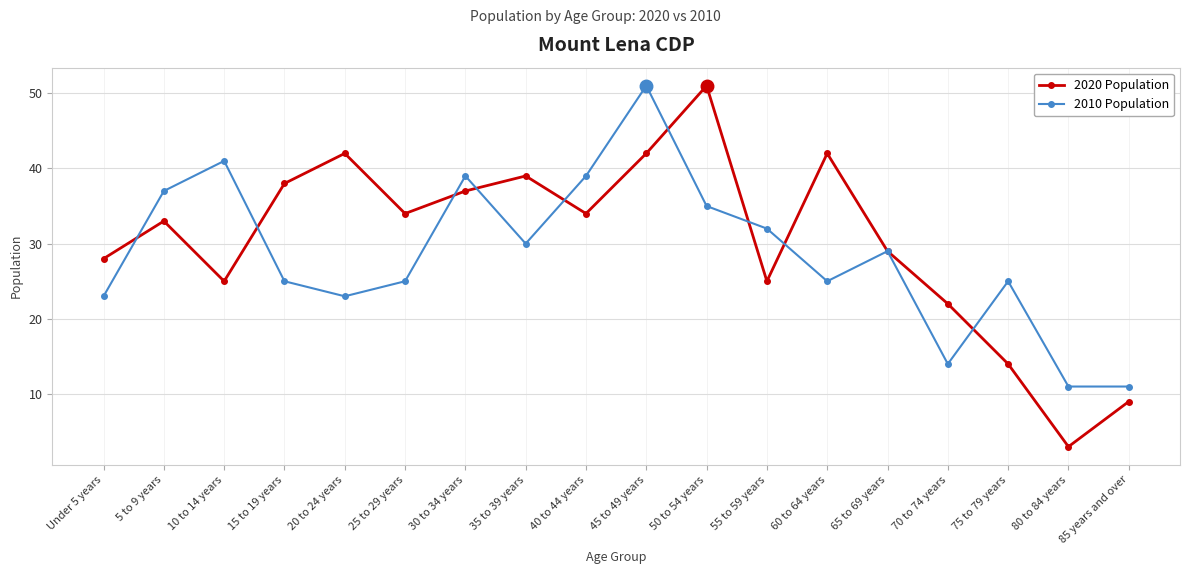

Where does the 2020 Population series first go above 34?

15 to 19 years